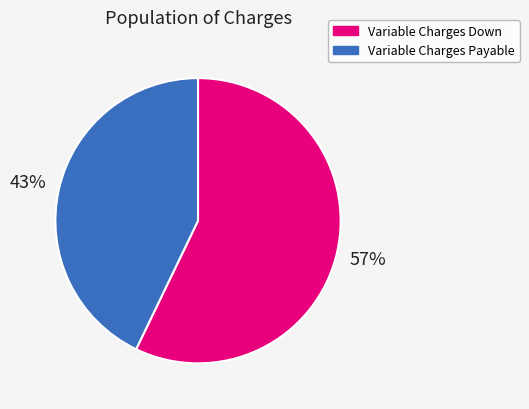

To the nearest percent, what is the difference between the largest and smallest slice percentages?

14%